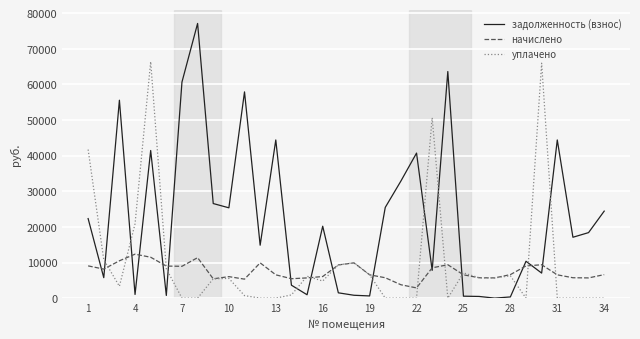

How many lines are shown in the chart?

3